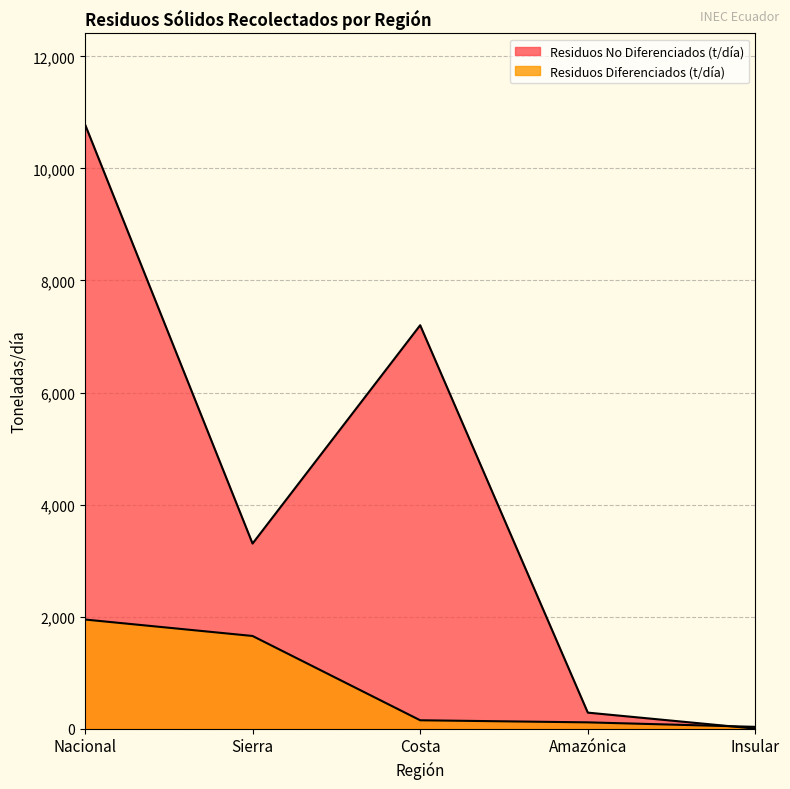

What is the label of the 2nd point from the left?

Sierra